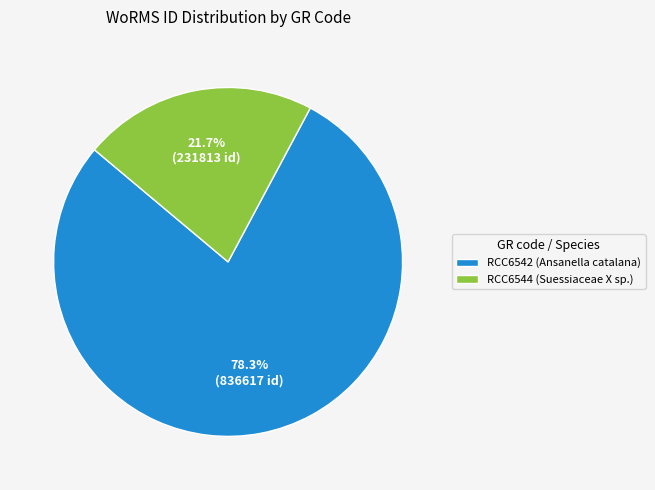

Which slice is the largest?

RCC6542 (Ansanella catalana)